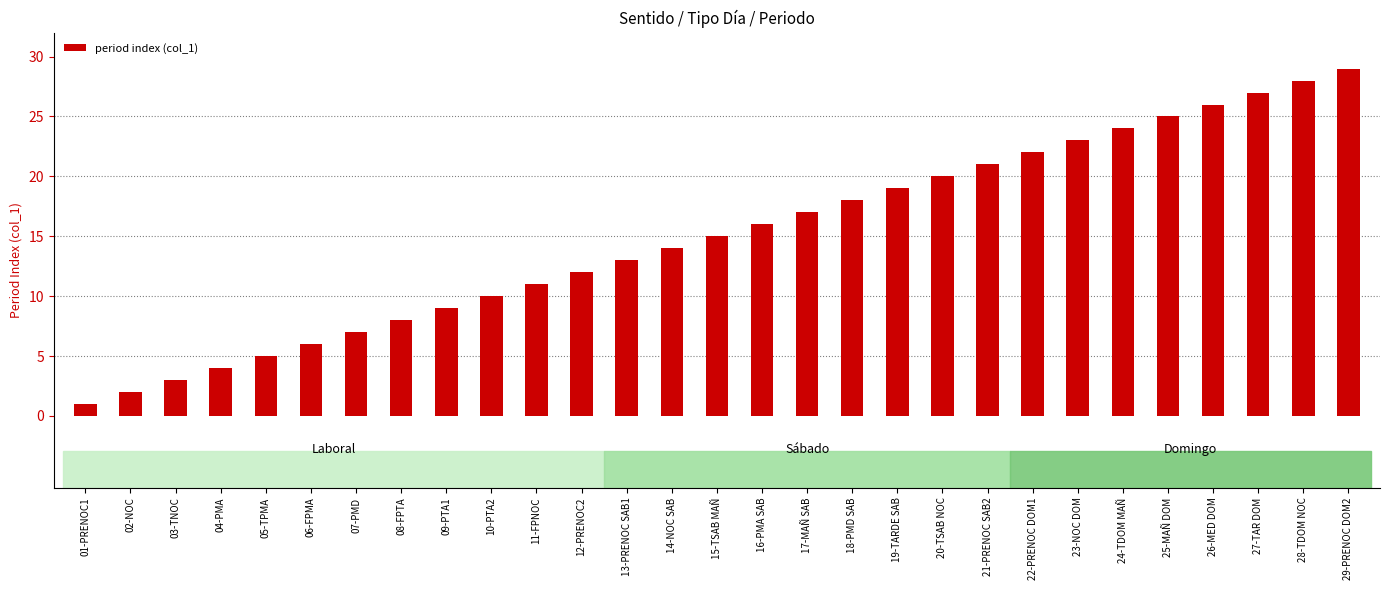

The chart shows a value of 2 at 07-PMD. True or false?

False